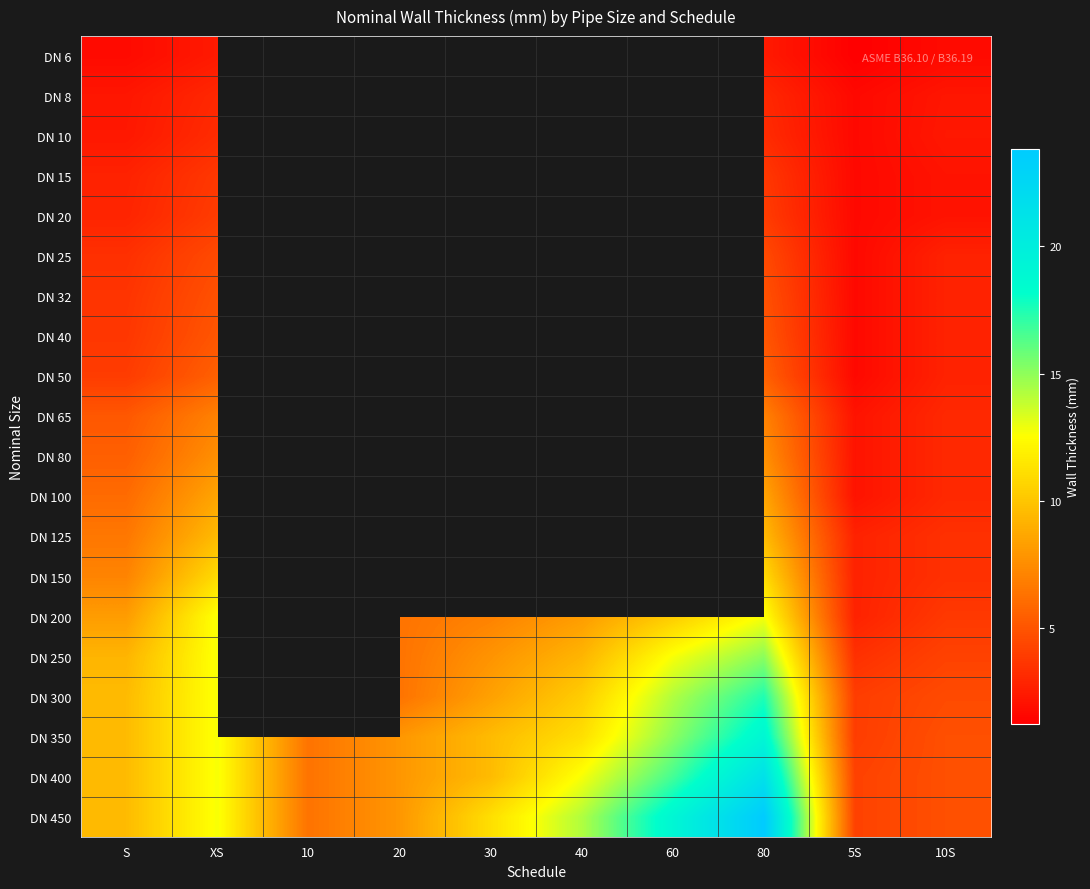

Count the number of data series in this chart.

20